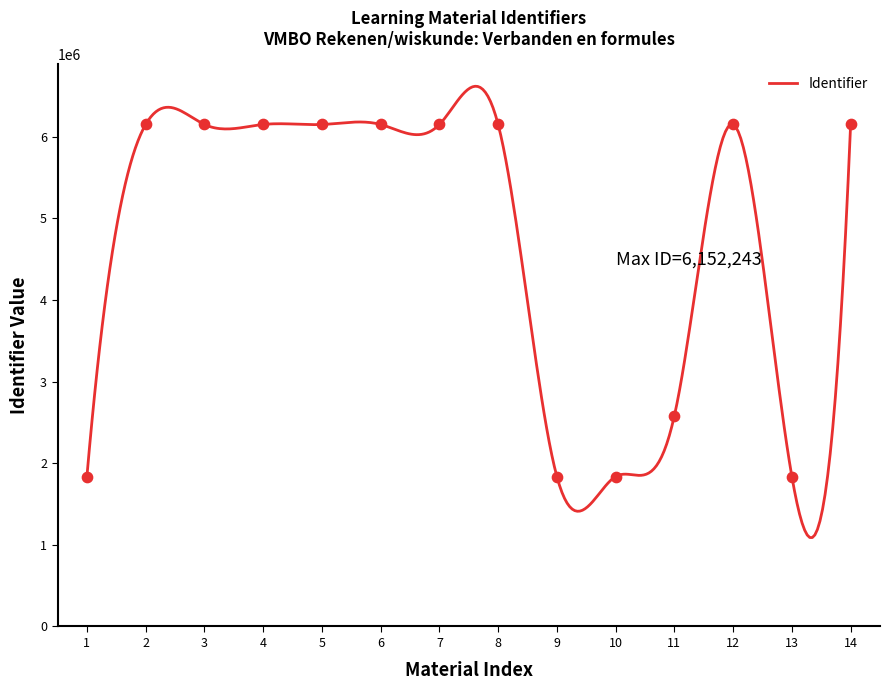

What is the maximum value shown in the chart?

6620763.7